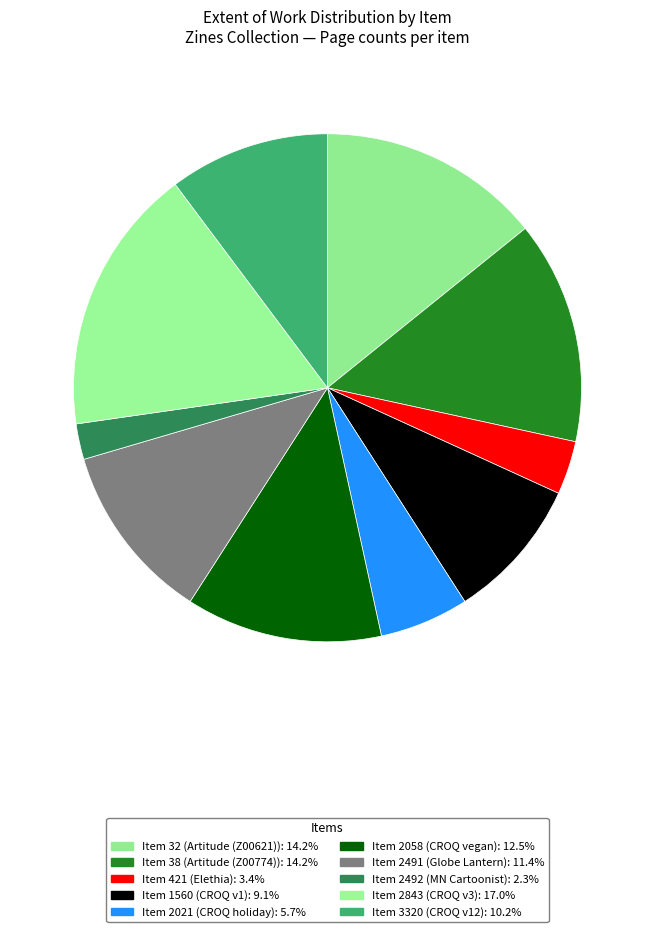

Rank the categories by value from highest to lowest.

2843, 32, 38, 2058, 2491, 3320, 1560, 2021, 421, 2492